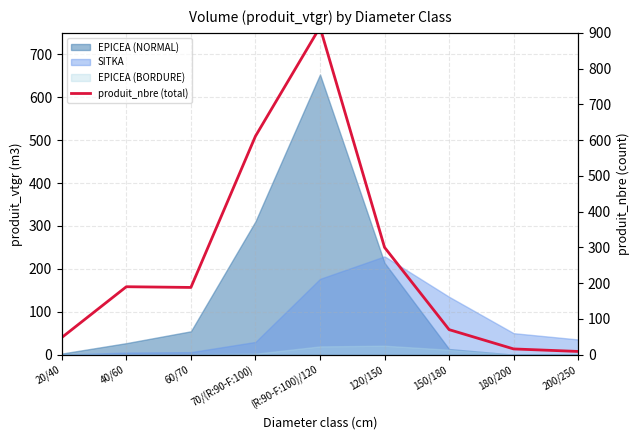

Reading left to right, transcribe all the data shown in this chart.

20/40=48	40/60=190	60/70=188	70/(R:90-F:100)=611	(R:90-F:100)/120=916	120/150=300	150/180=70	180/200=16	200/250=9